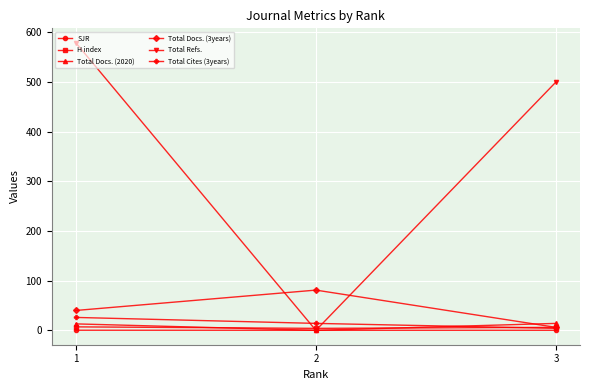

At 1, list the series in order from largest to smallest.

Total Refs., Total Docs. (3years), Total Cites (3years), Total Docs. (2020), H index, SJR